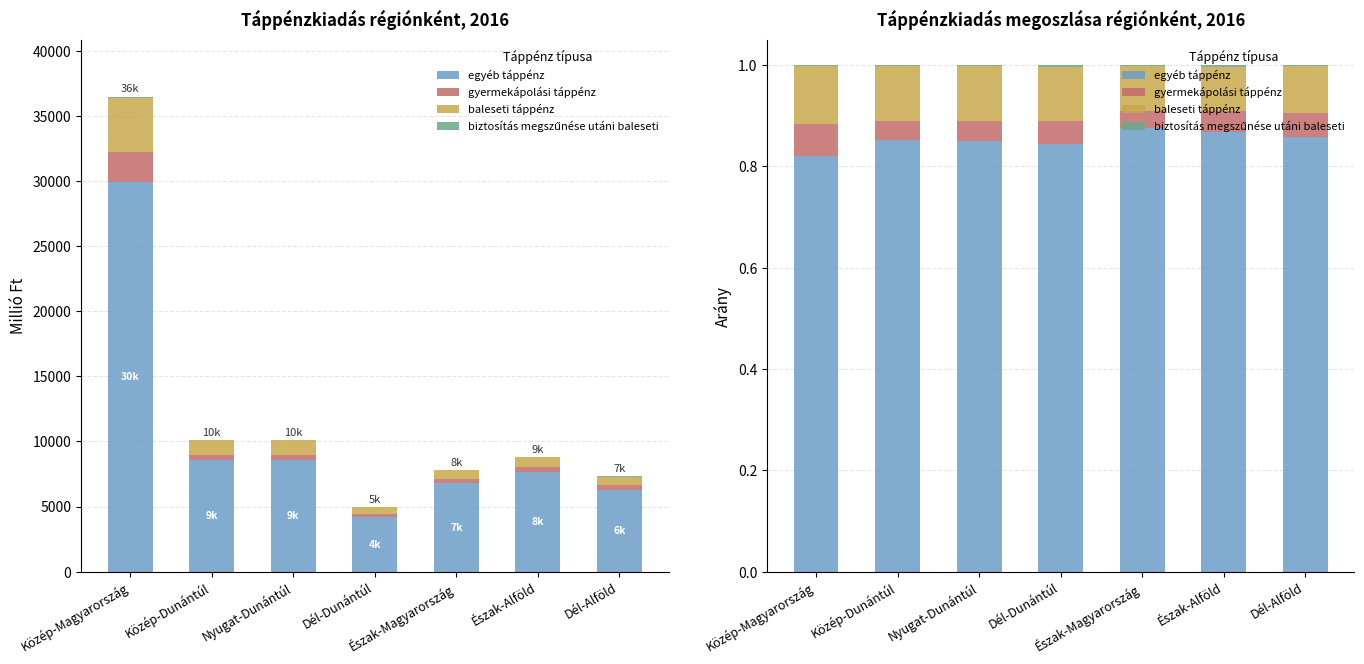

Is the value of gyermekápolási táppénz at Észak-Magyarország greater than the value of biztosítás megszűnése utáni baleseti at Észak-Magyarország?

Yes